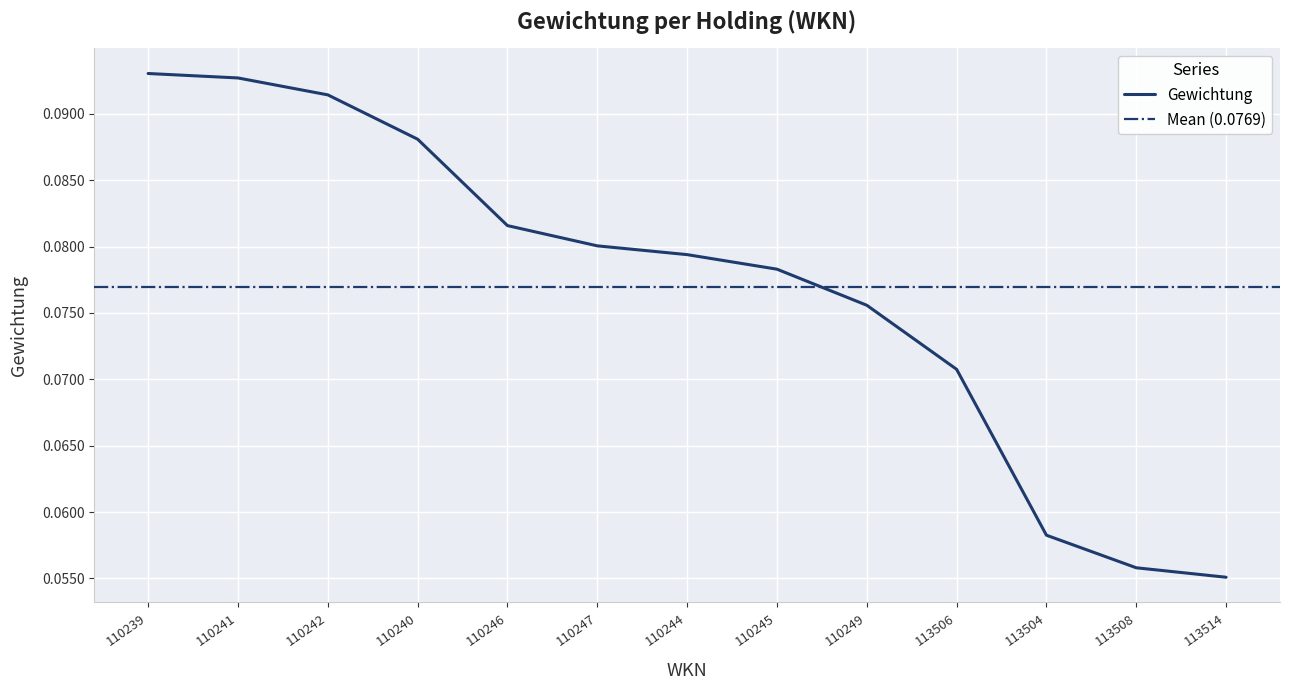

Rank the categories by value from highest to lowest.

110239, 110241, 110242, 110240, 110246, 110247, 110244, 110245, 110249, 113506, 113504, 113508, 113514